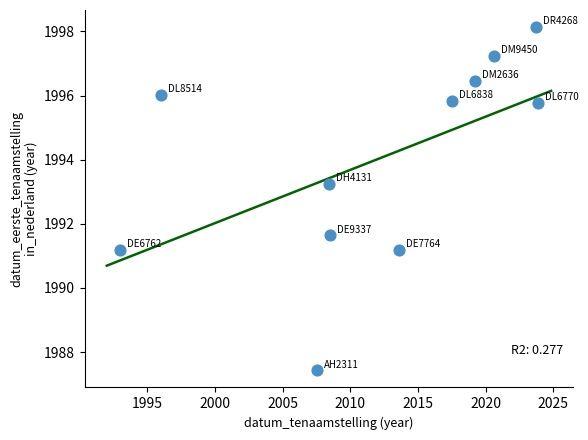

What Y value in the scatter plot is closest to 1992?

1991.6